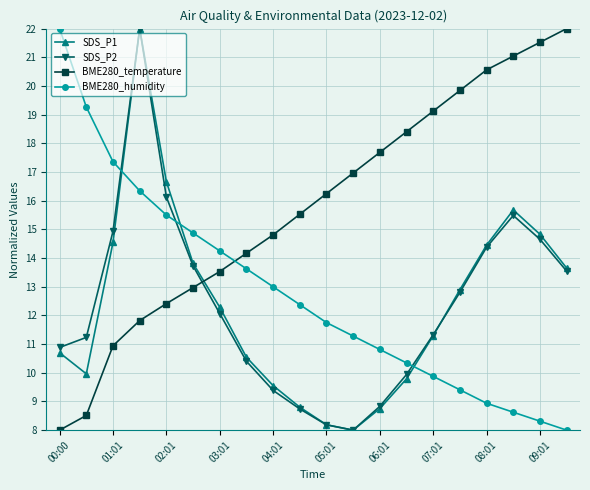

How many distinct data groups are displayed?

4